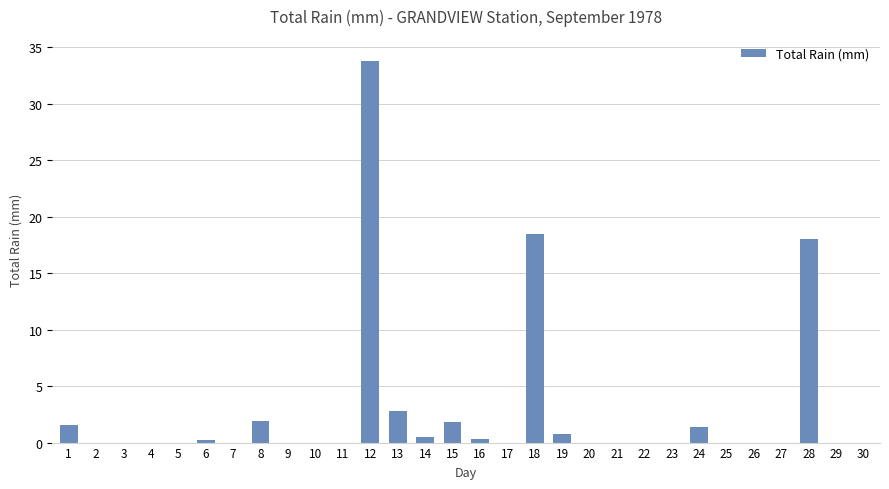

Does the chart contain stacked bars?

No